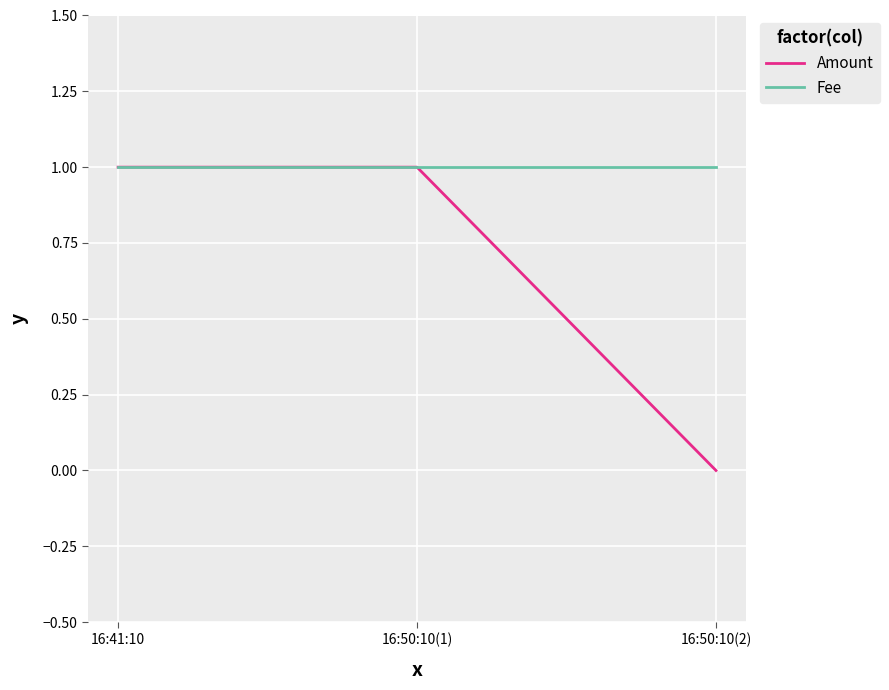

At 16:50:10(2), list the series in order from smallest to largest.

Amount, Fee